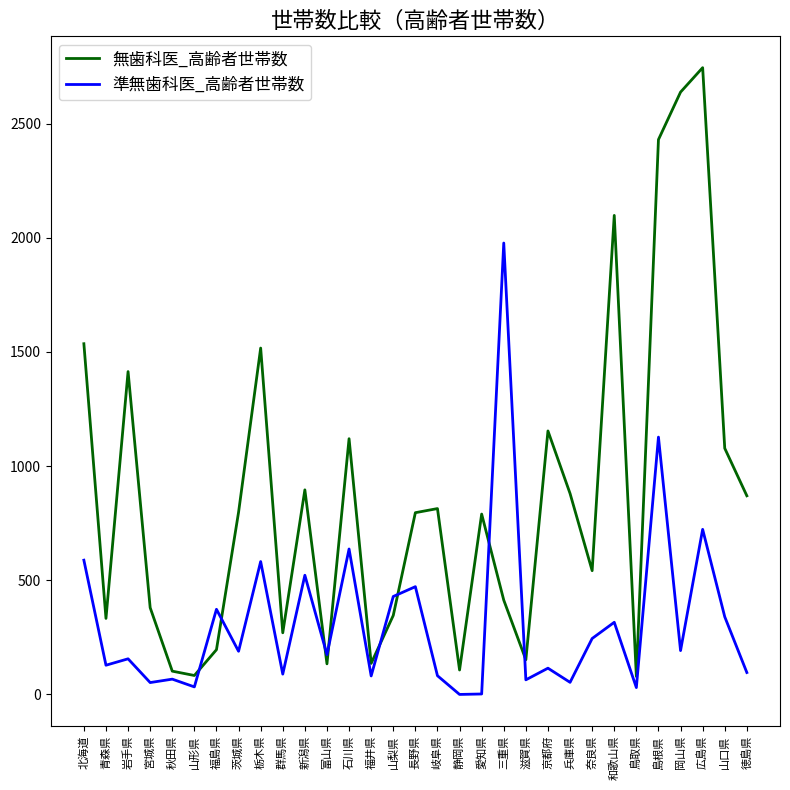

At 岩手県, list the series in order from largest to smallest.

無歯科医_高齢者世帯数, 準無歯科医_高齢者世帯数